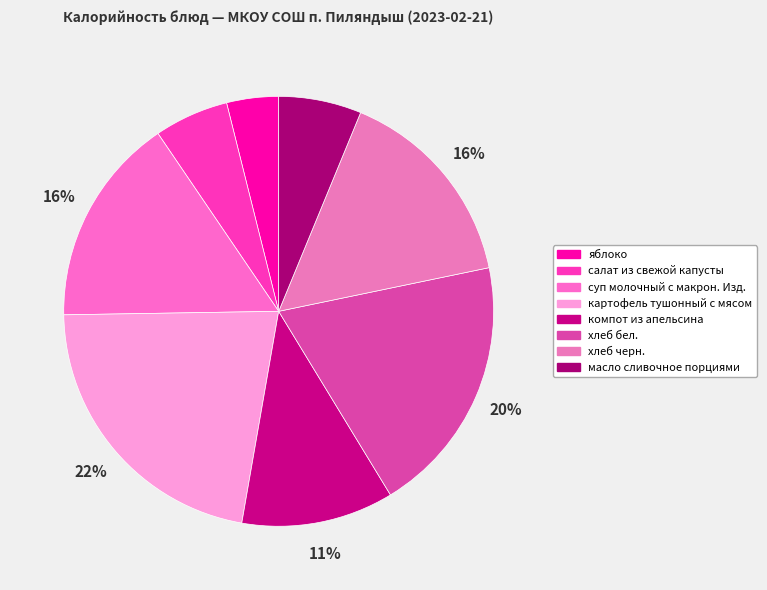

To the nearest percent, what is the combined percentage of хлеб черн. and салат из свежой капусты?

21%